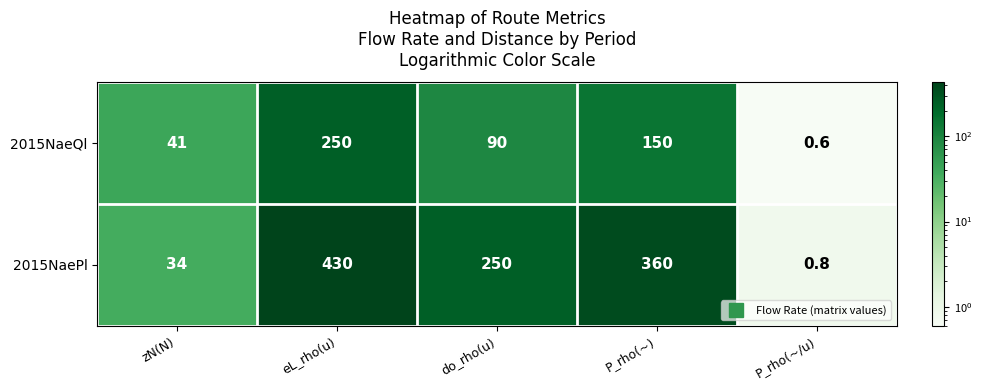

The value of 2015NaeQl at P_rho(~/u) is 0.6. True or false?

True